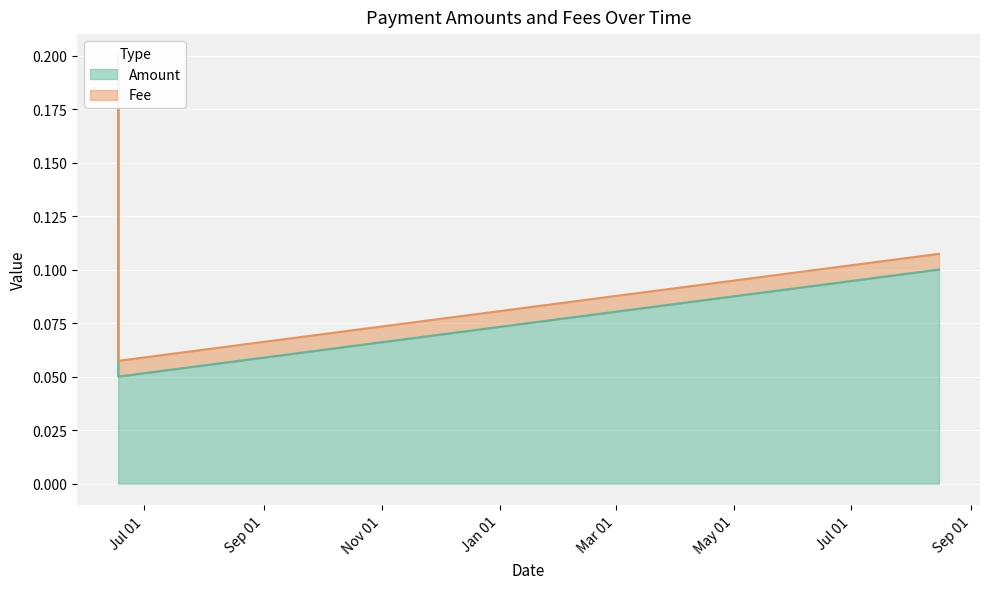

What is the label of the 1st point from the right?

2020-08-15 06:03:12